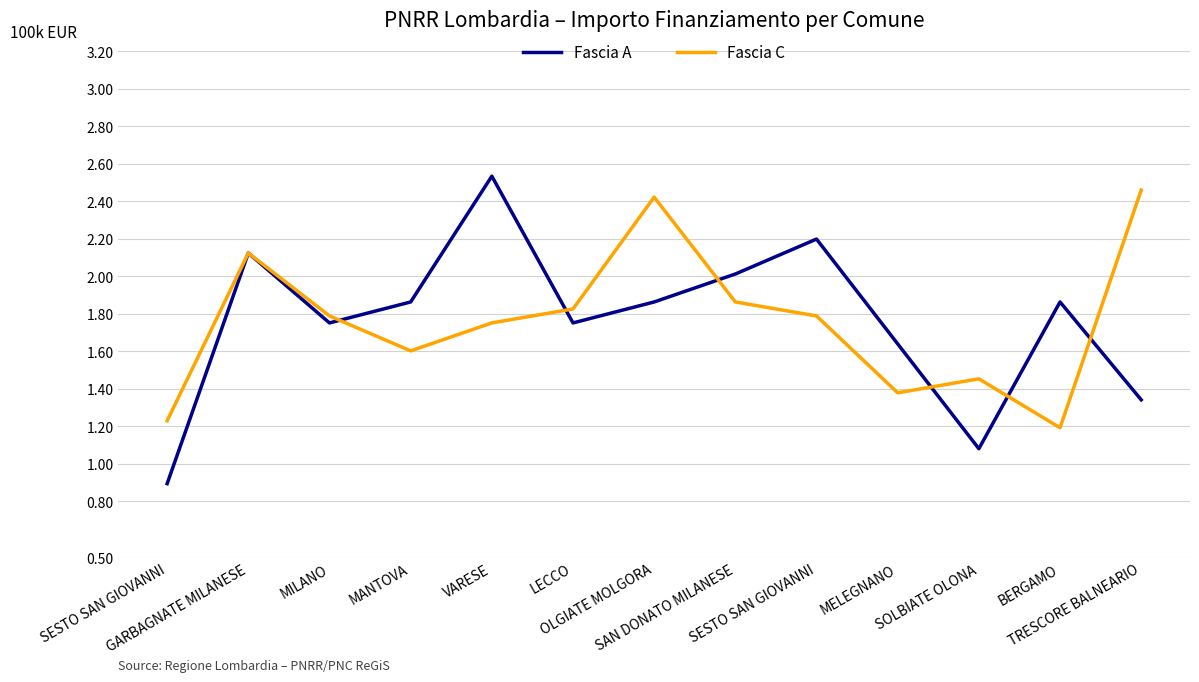

How many lines are shown in the chart?

2